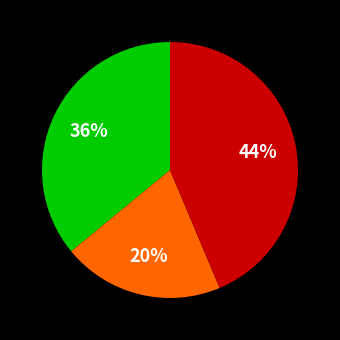

Count the number of slices in the pie.

3